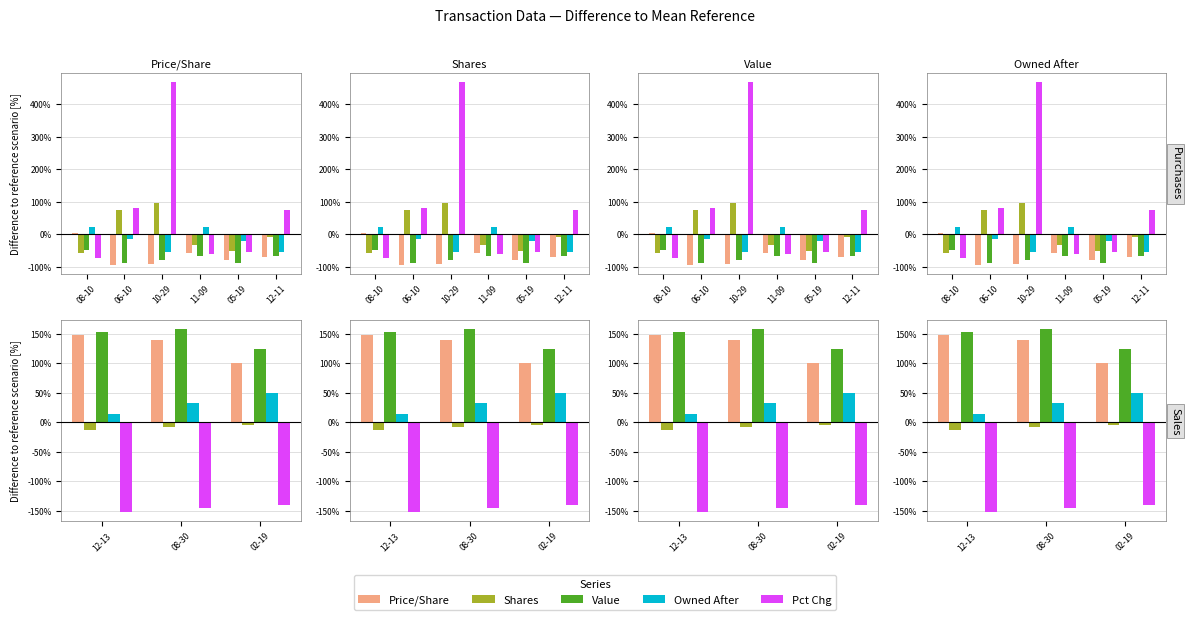

How many categories are shown in the chart?

3